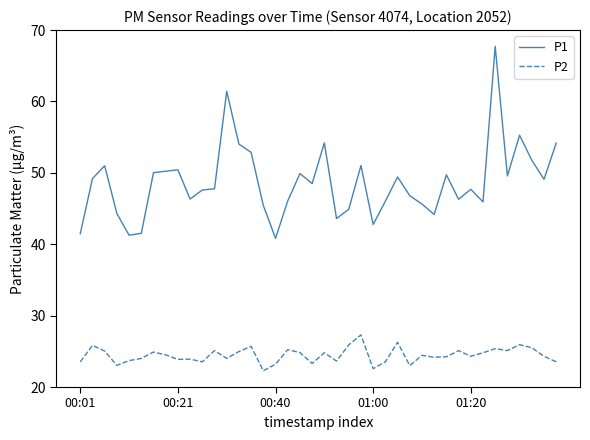

List the series in order of their overall mean, lowest first.

P2, P1